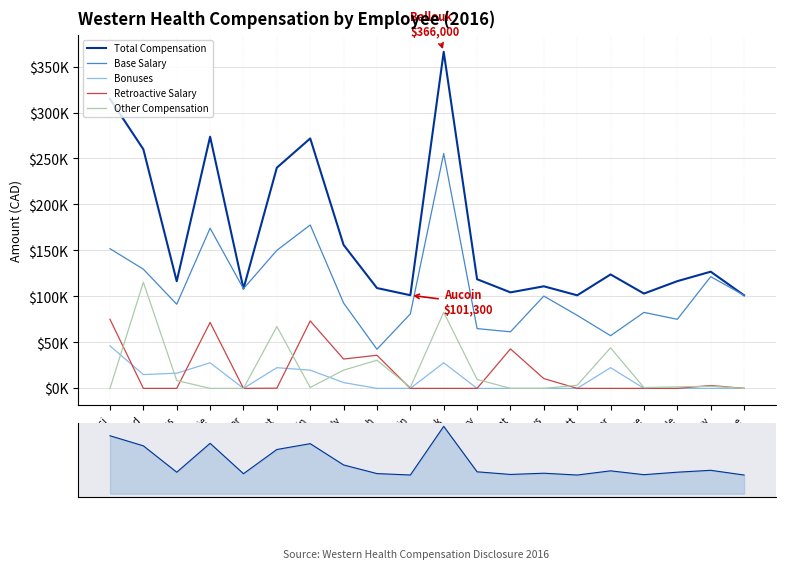

True or false: Bonuses and Base Salary intersect in this chart.

False